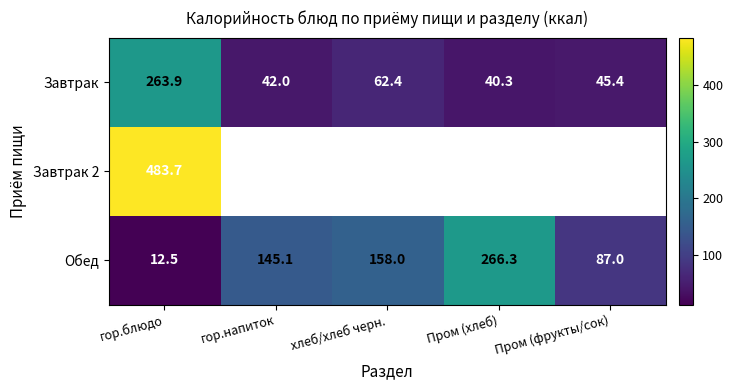

The value of Завтрак at гор.блюдо is 65.0. True or false?

False